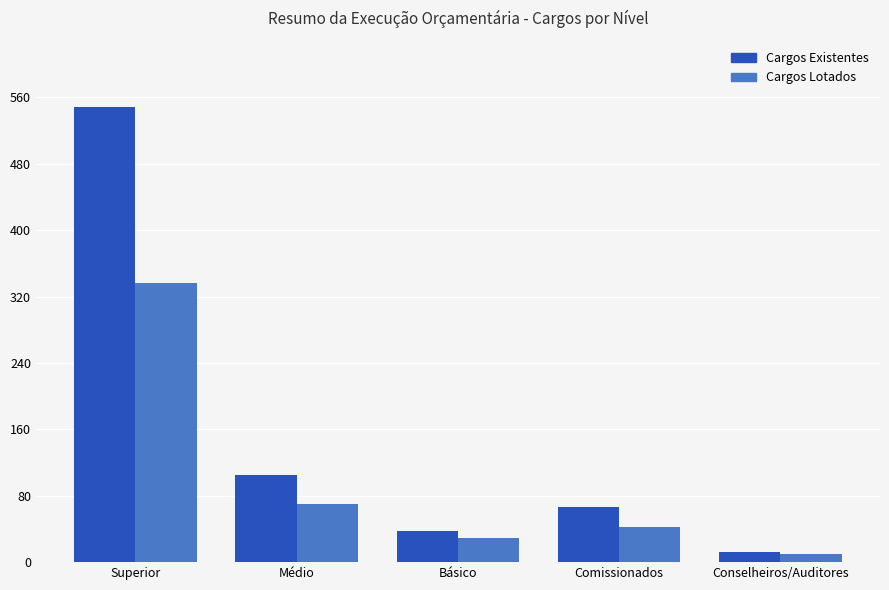

Rank the series by their average value, from highest to lowest.

Cargos Existentes, Cargos Lotados